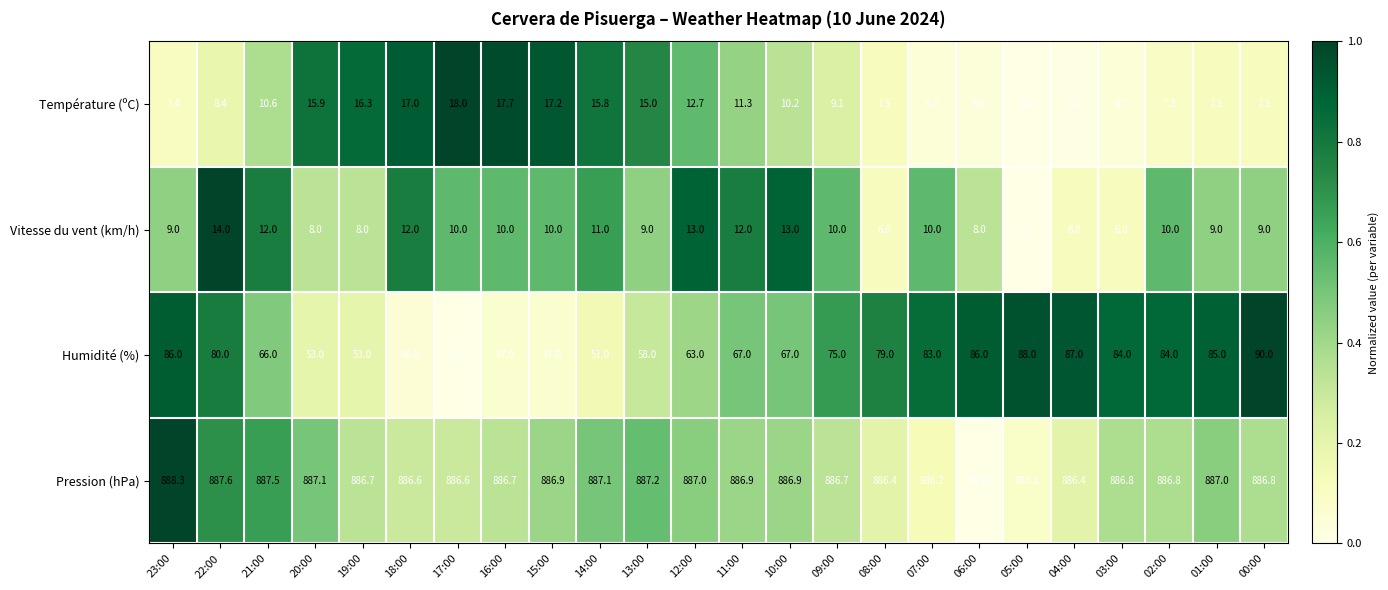

Which series has the largest range (max minus min)?

Humidité (%)